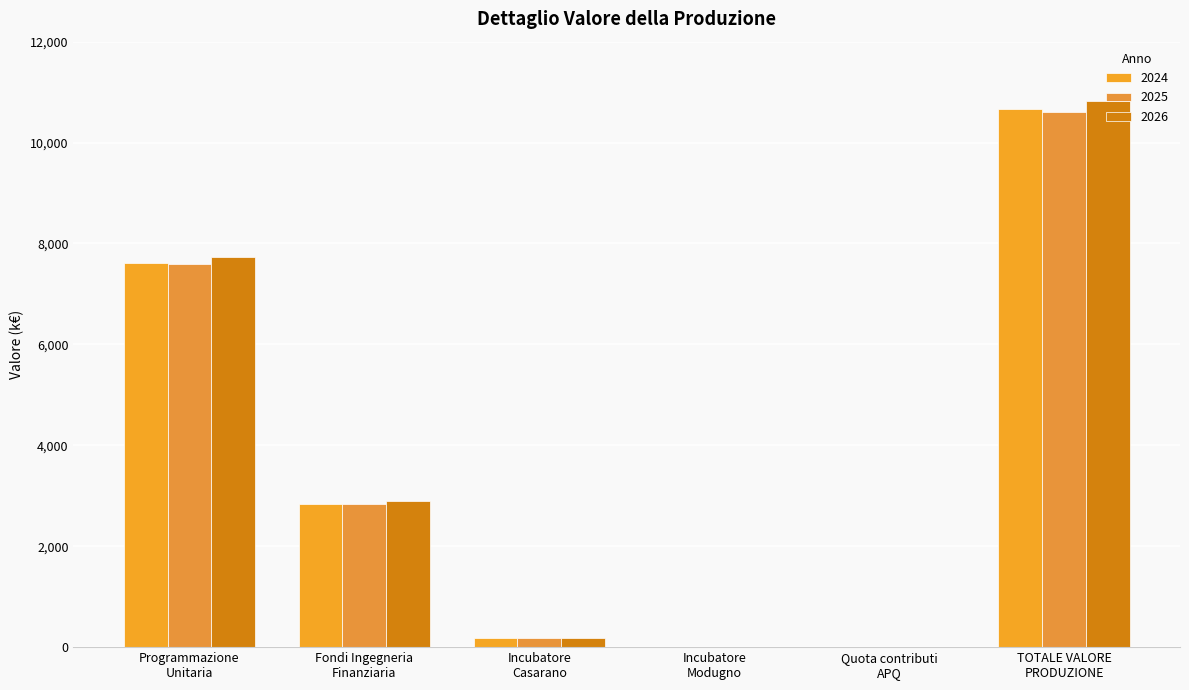

Are the bars horizontal?

No